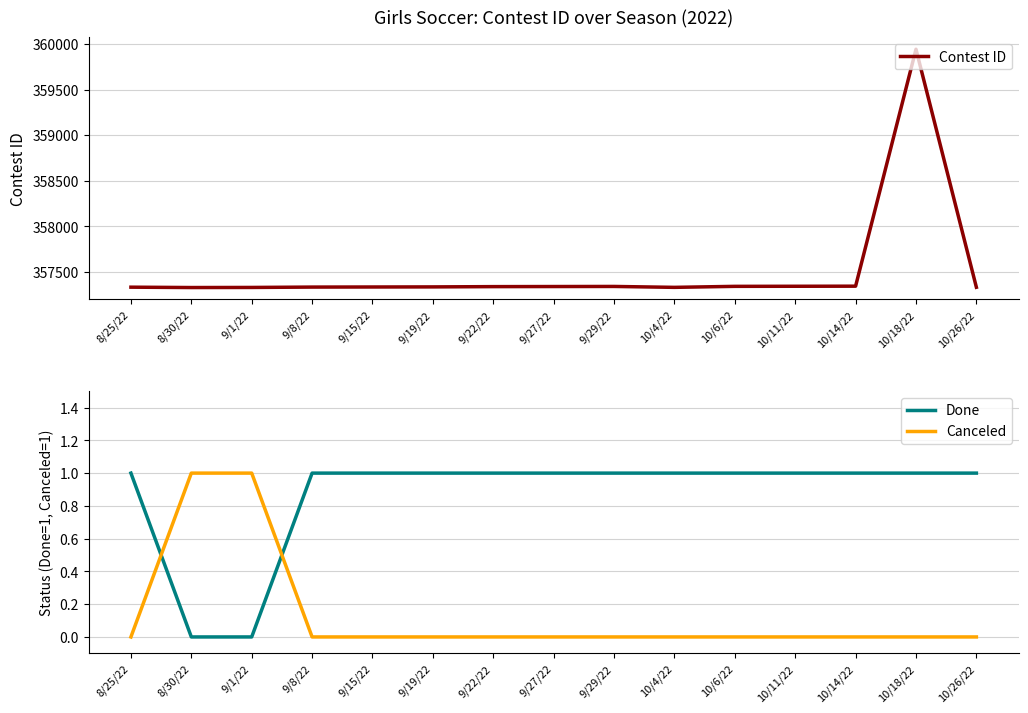

How many data points in Contest ID are less than 357335?

7